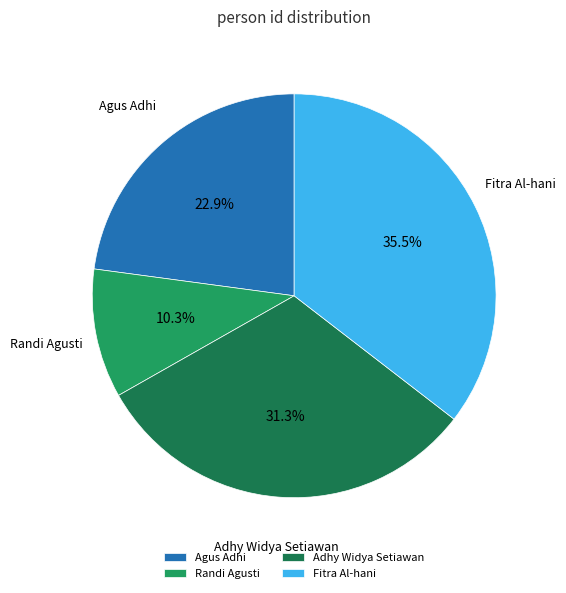

How much of the chart is everything except Adhy Widya Setiawan?

68.7%